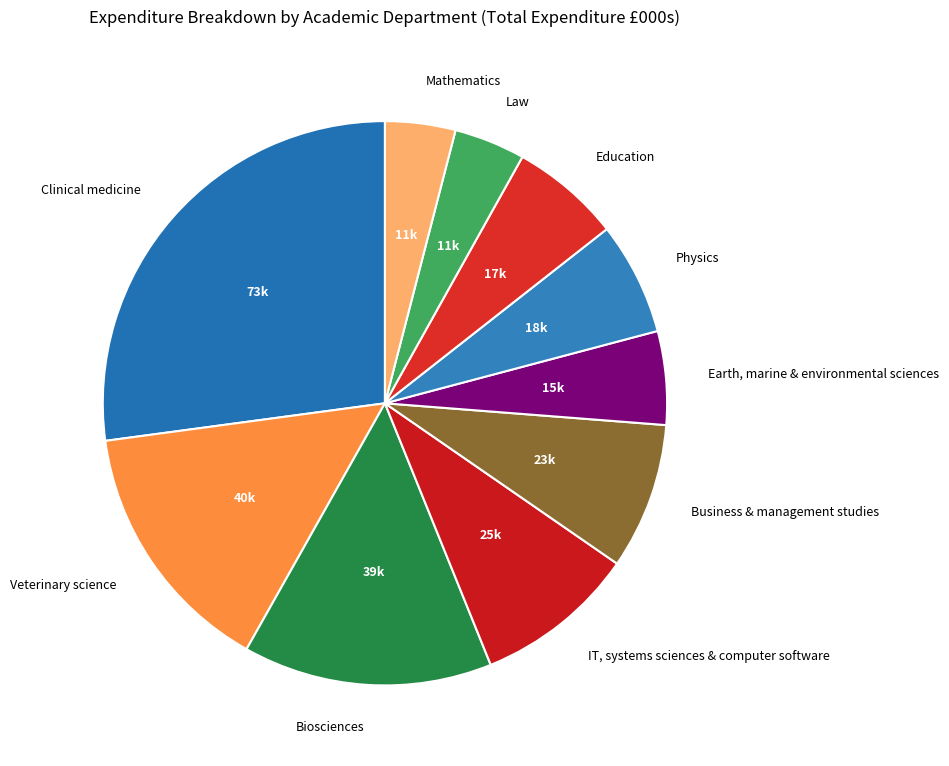

Is the sum of Biosciences and Mathematics greater than half?

No